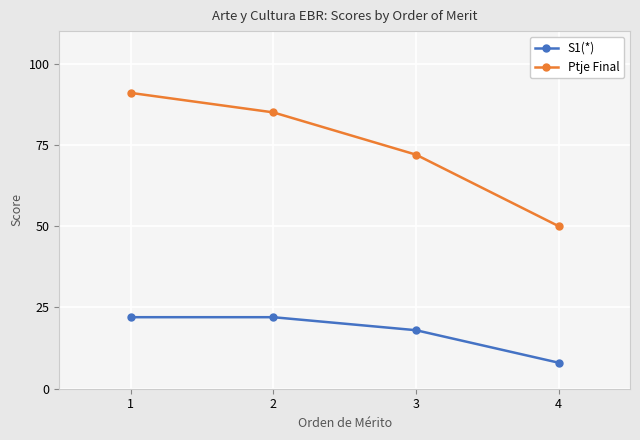

The S1(*) series shows 18 at 3. True or false?

True